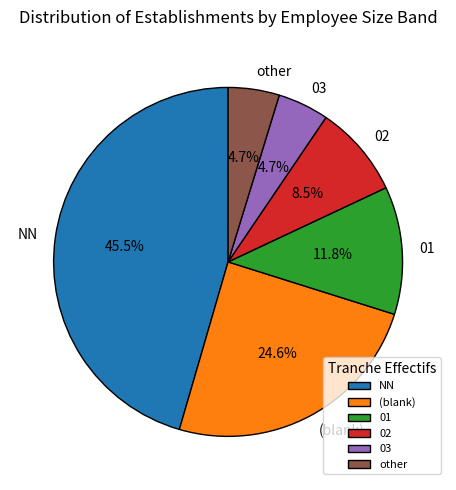

Which slice is the largest?

NN